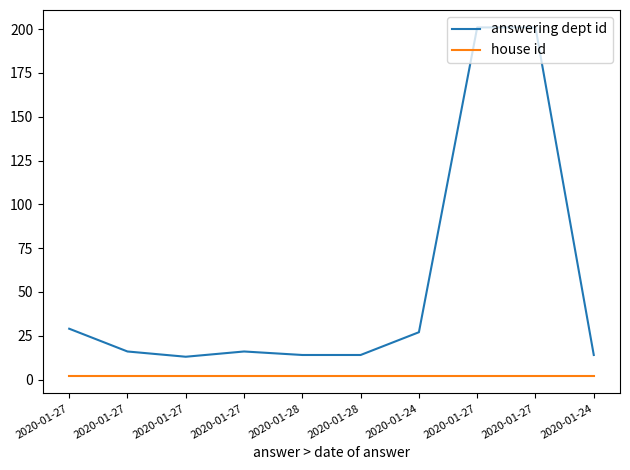

What is the value of the house id point at the 4th from the left?

2